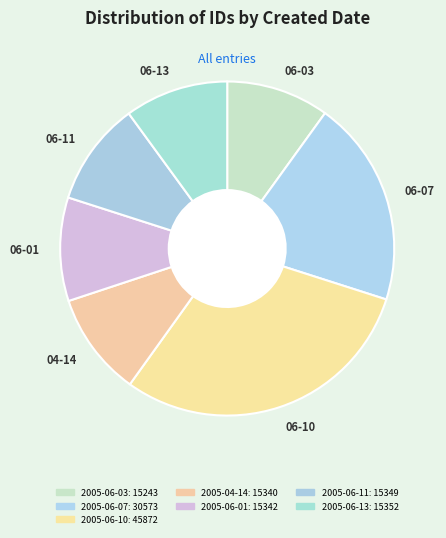

Approximately how many times larger is the value at 06-11 compared to 06-13?

1.0